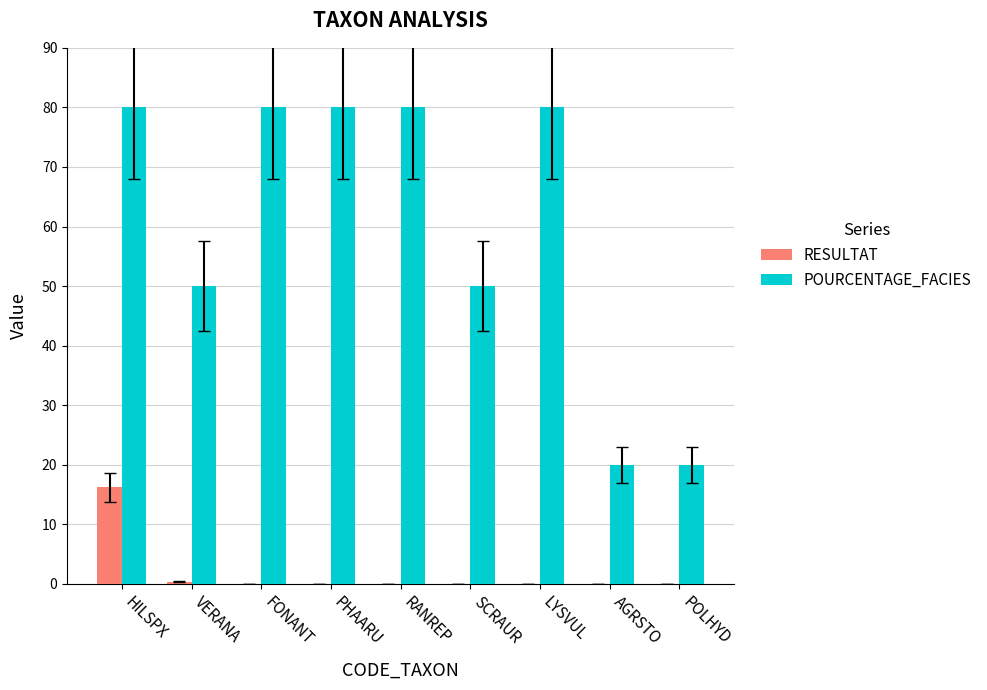

What is the maximum value shown in the chart?

80.0